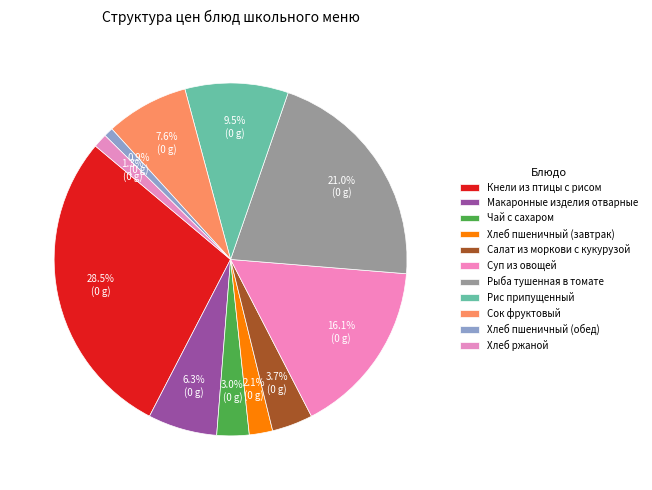

To the nearest percent, what is the difference between the Сок фруктовый and Рыба тушенная в томате slice percentages?

13%